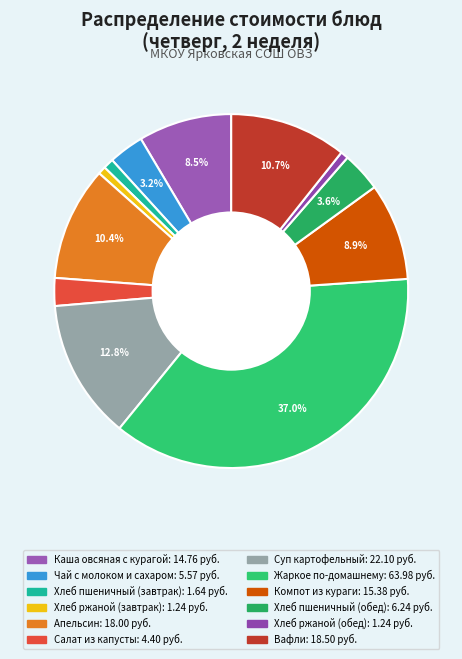

Approximately how many times larger is the value at Хлеб ржаной (завтрак) compared to Апельсин?

0.1